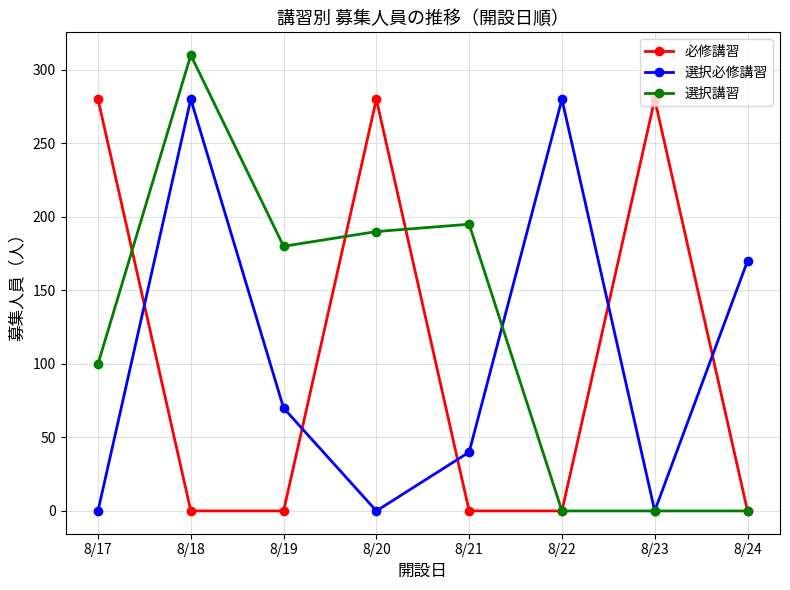

Is it true that 必修講習 equals 174 at 8/21?

False